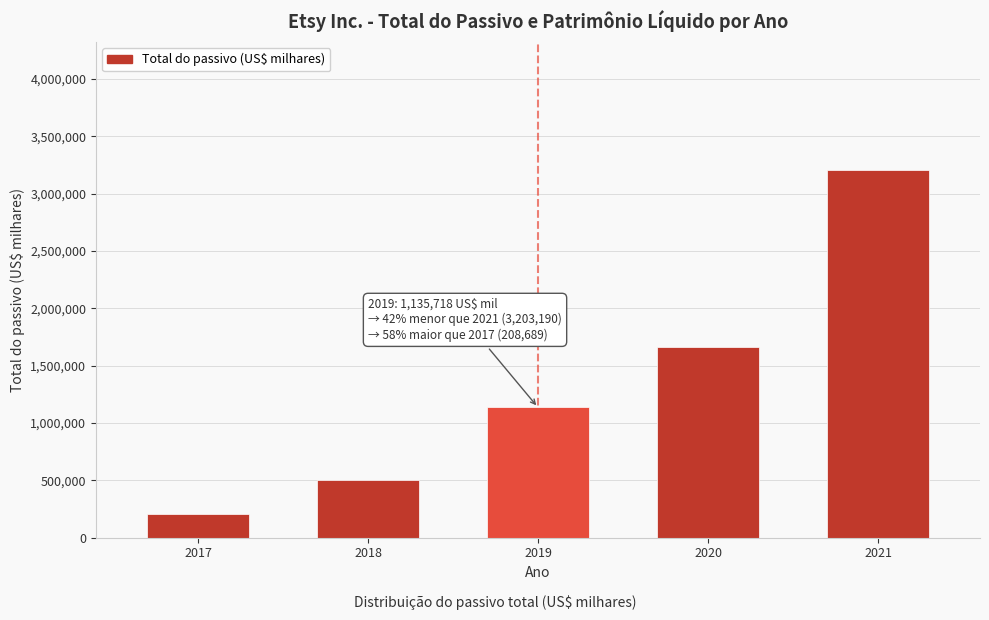

Reading left to right, extract all data points from this chart.

2017=208689	2018=500953	2019=1135718	2020=1662065	2021=3203190